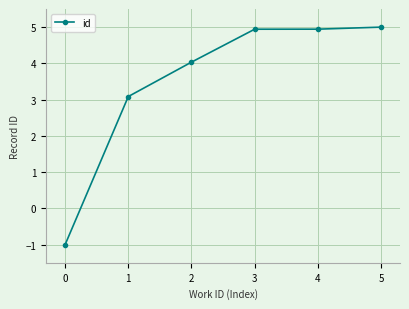

What is the sum of all values?

21.0